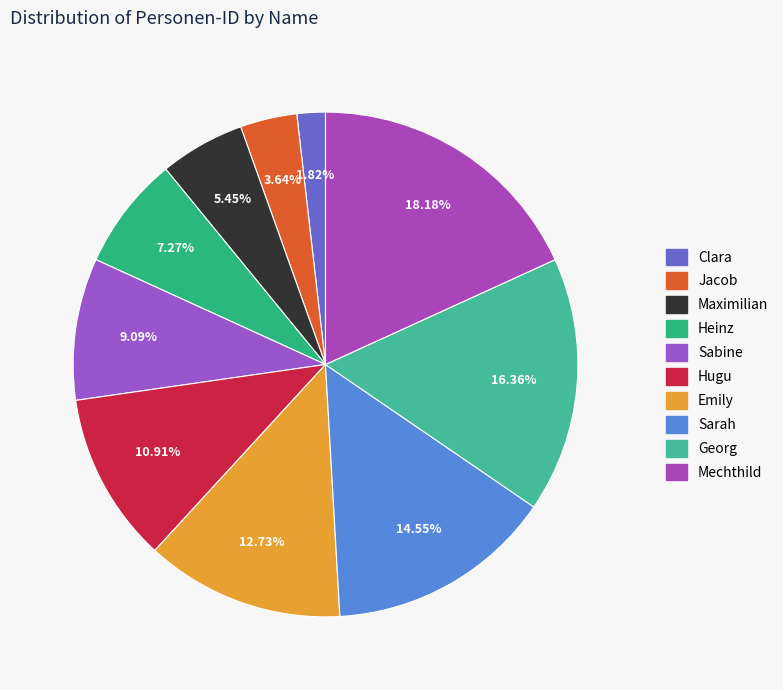

True or false: Heinz accounts for 21% of the total.

False